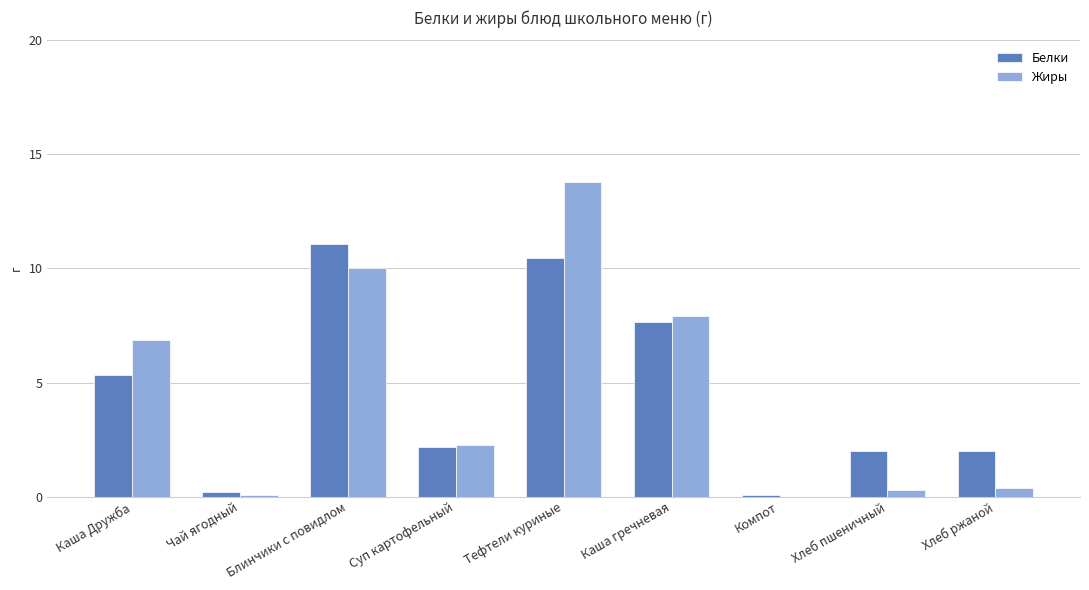

How many series are shown in this chart?

2